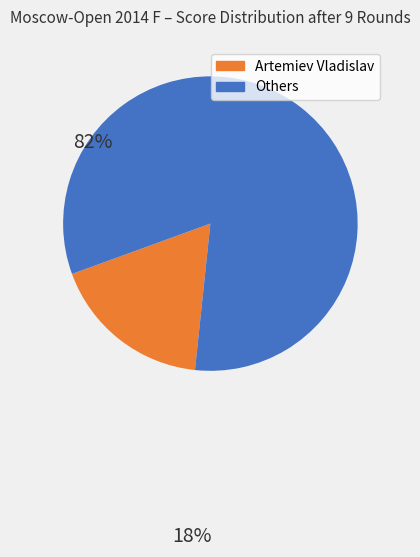

True or false: Others accounts for 82% of the total.

True